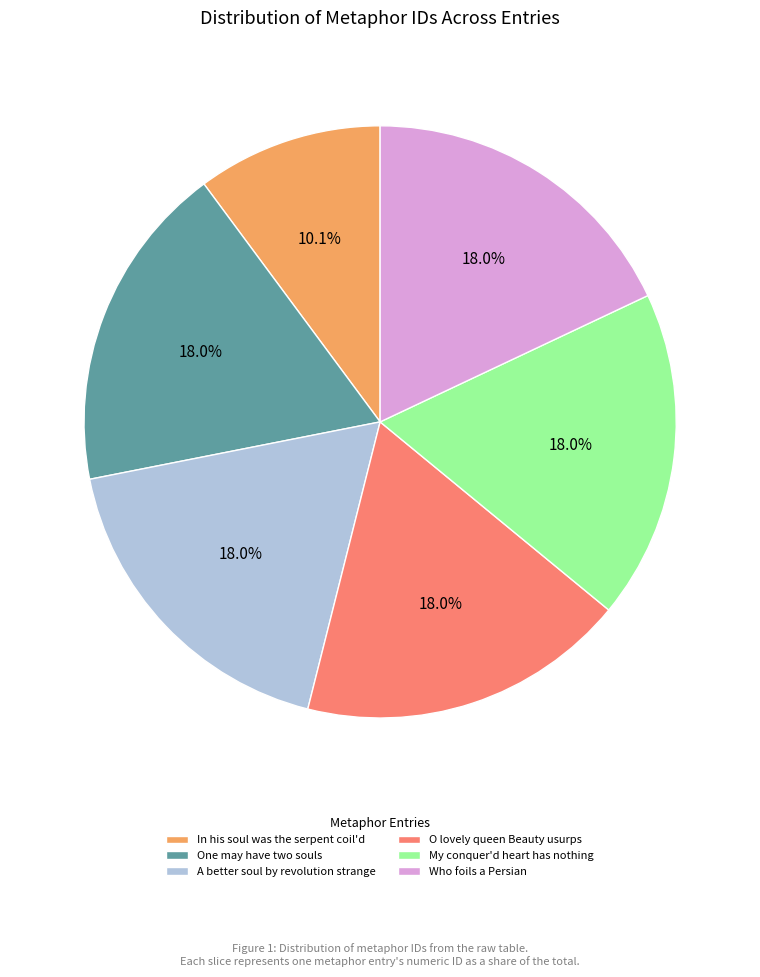

Between One may have two souls and In his soul was the serpent coil'd, which is larger?

One may have two souls